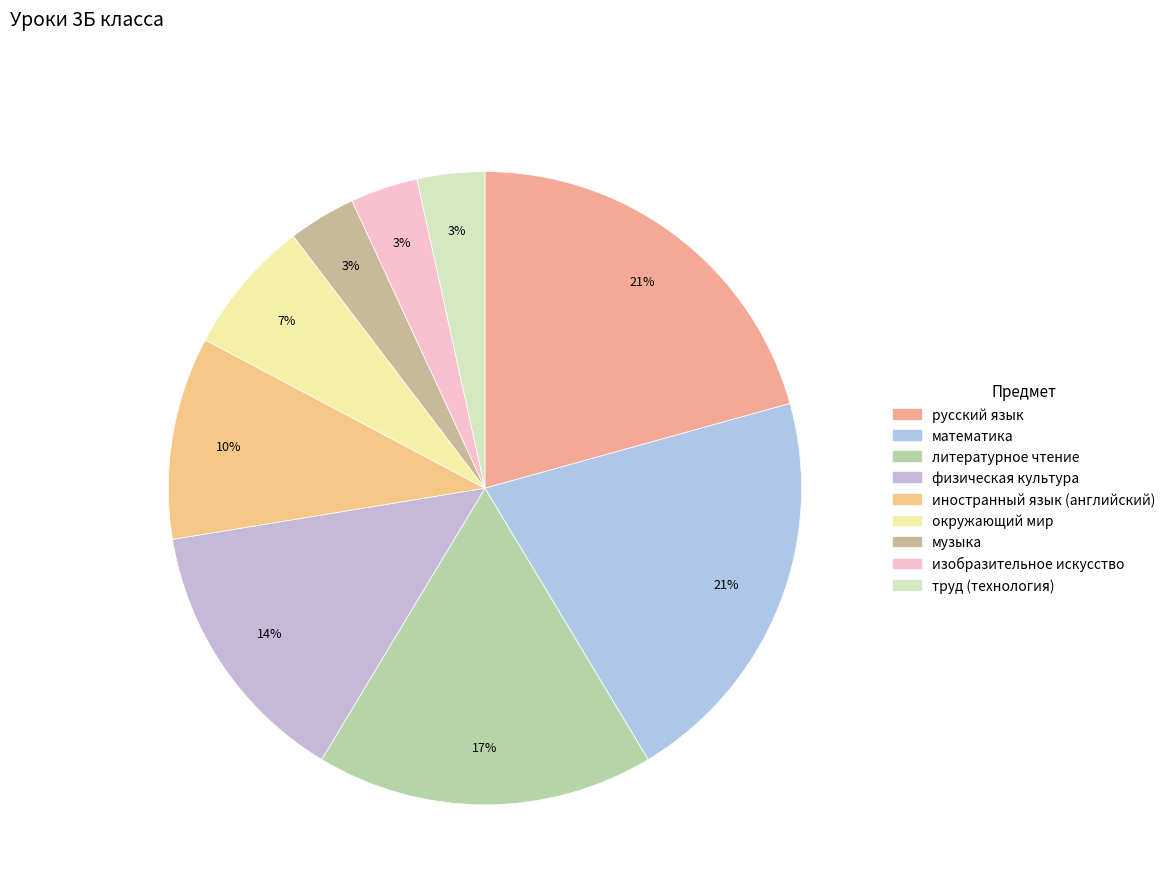

How many slices are in this pie chart?

9